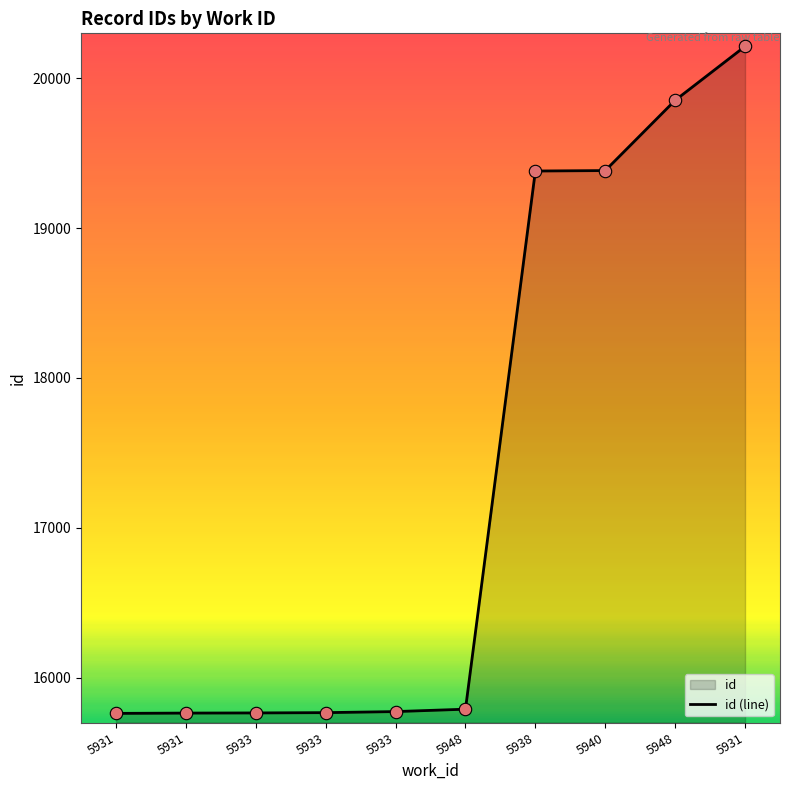

Which has a higher value, 5948 or 5948?

5948